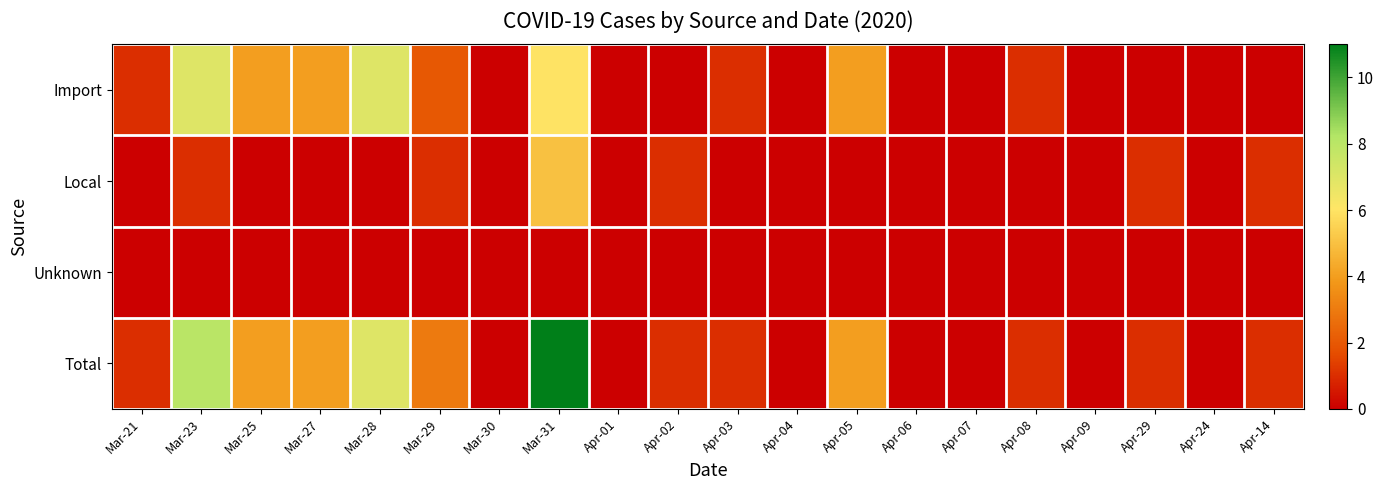

At how many categories does at least one series exceed 3?

6